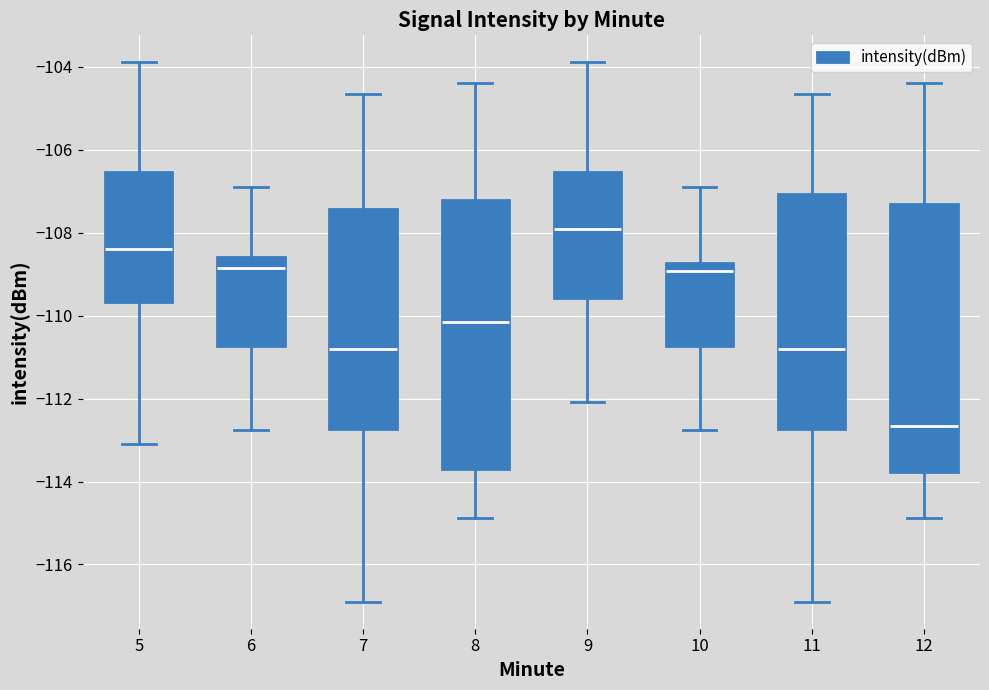

Where does the lower whisker of the box at x = 9 end on the y-axis? The values are not printed on the chart, so give them approximately, as read against the axis.

-112.0